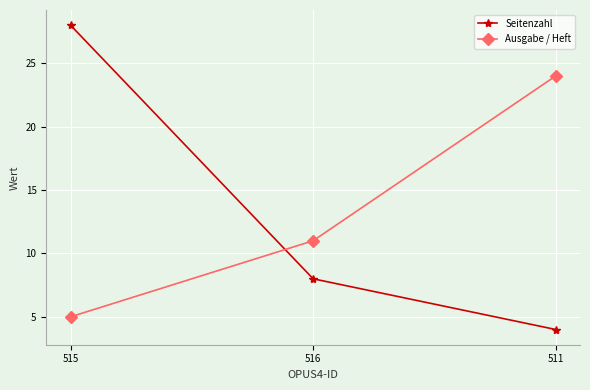

Which category has the highest value in the Seitenzahl series?

515